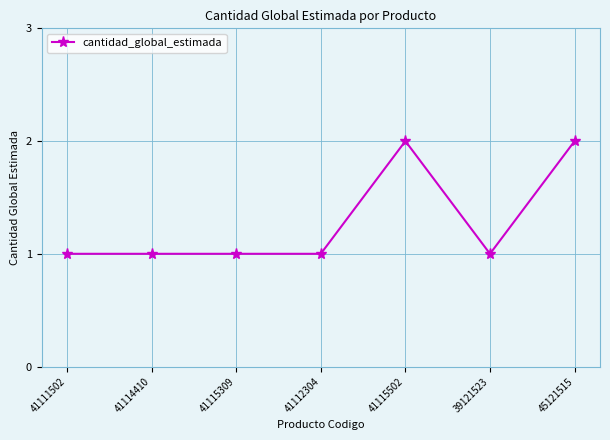

What is the minimum value shown in the chart?

1